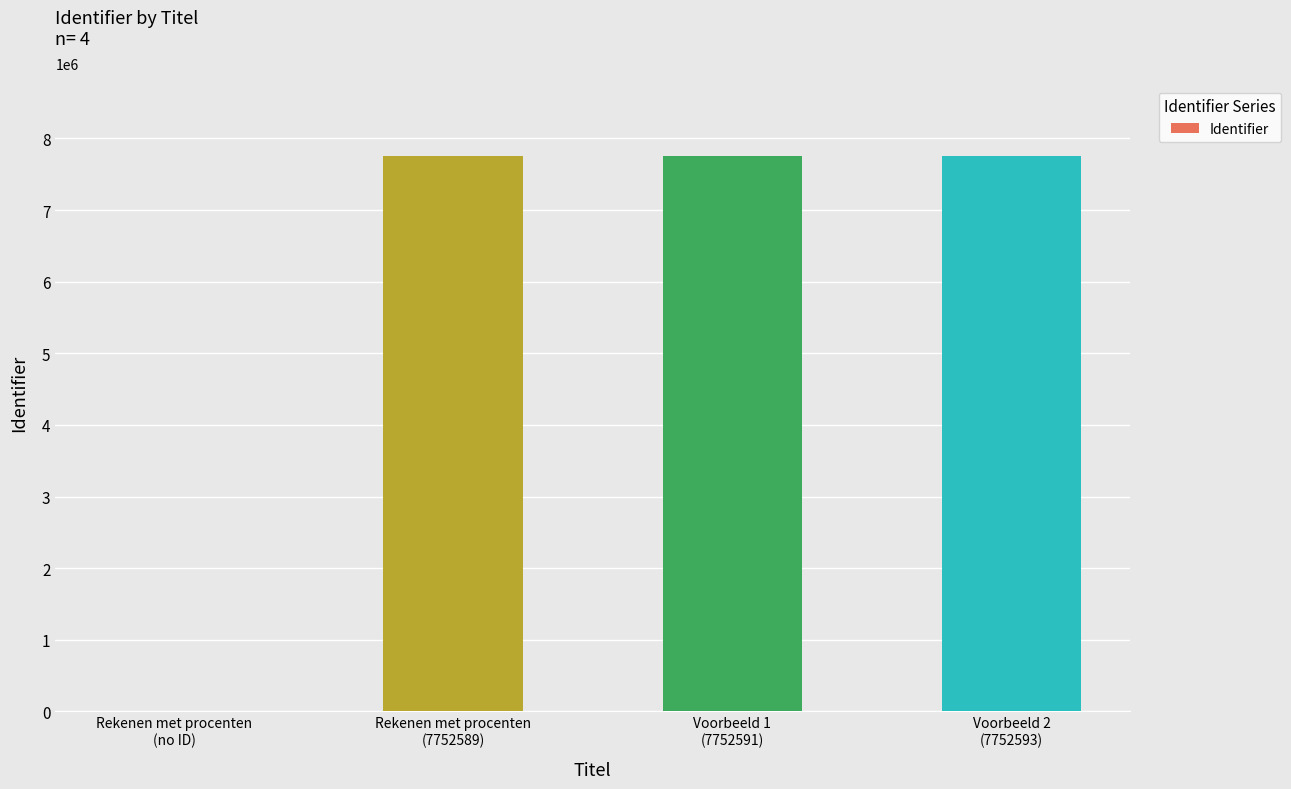

The value at Voorbeeld 2
(7752593) is 3459481. True or false?

False